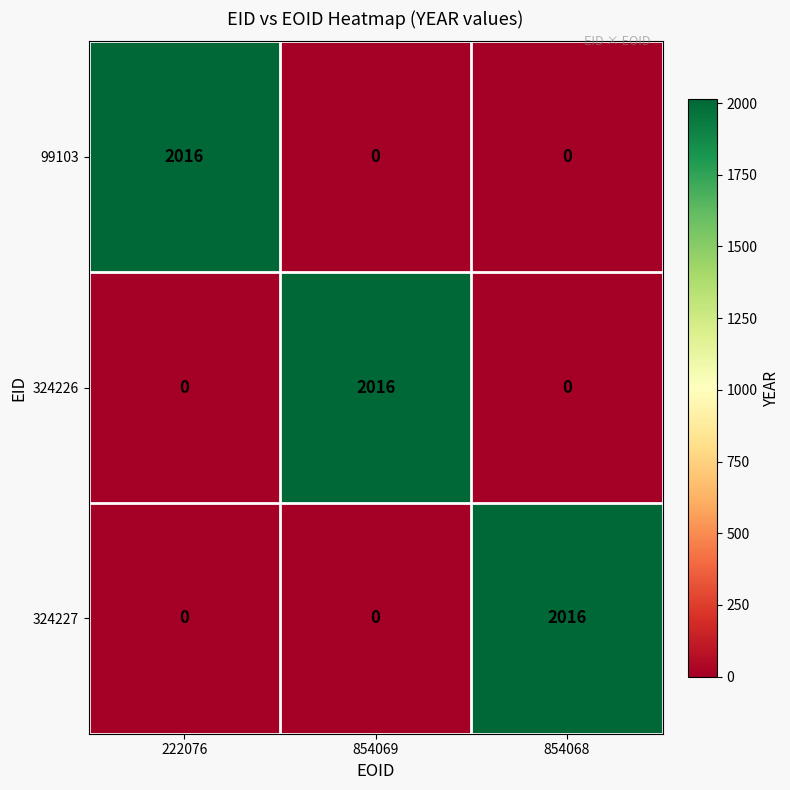

What is the total value across all series at 222076?

2016